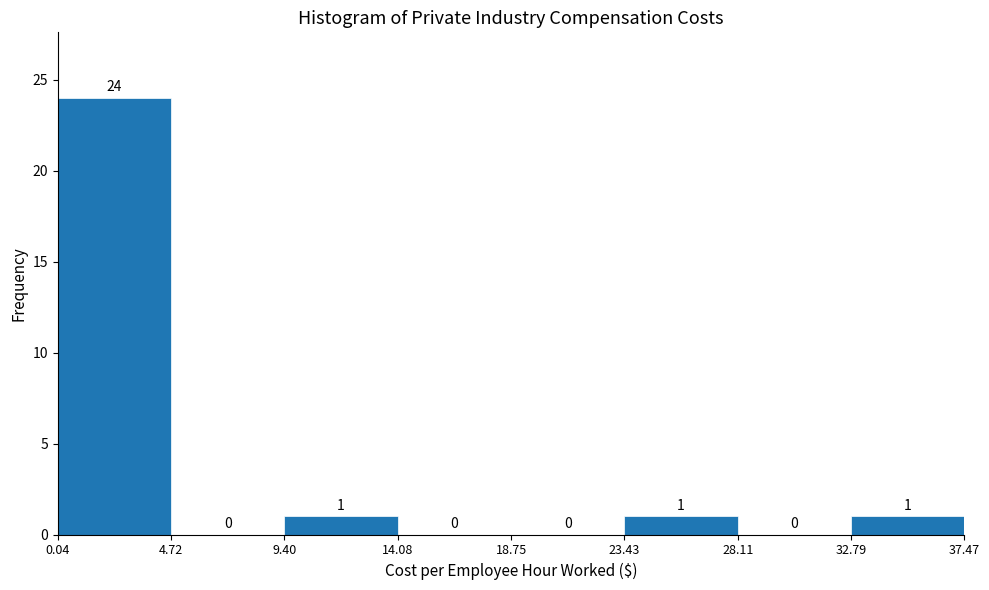

How tall is the bar that spans 0.04 to 4.72 on the x-axis?

24